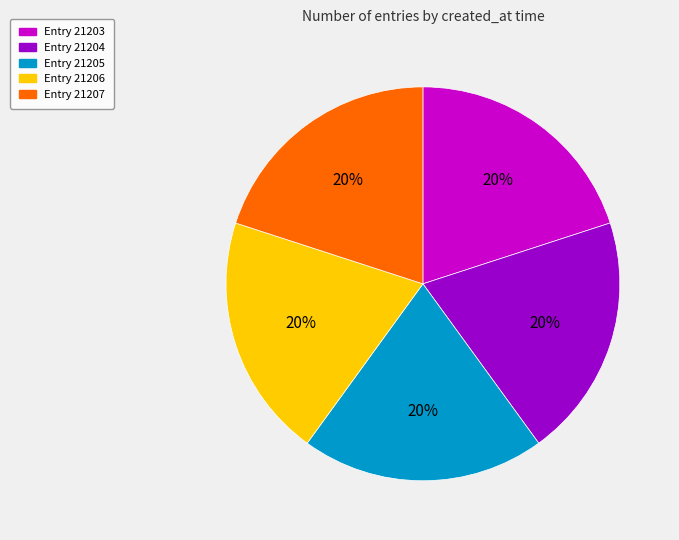

Is there a majority slice in this chart?

No